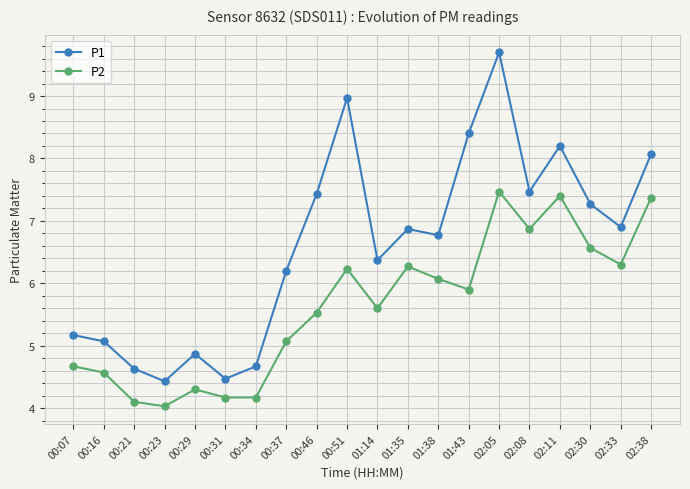

What is the maximum value for P1?

9.7